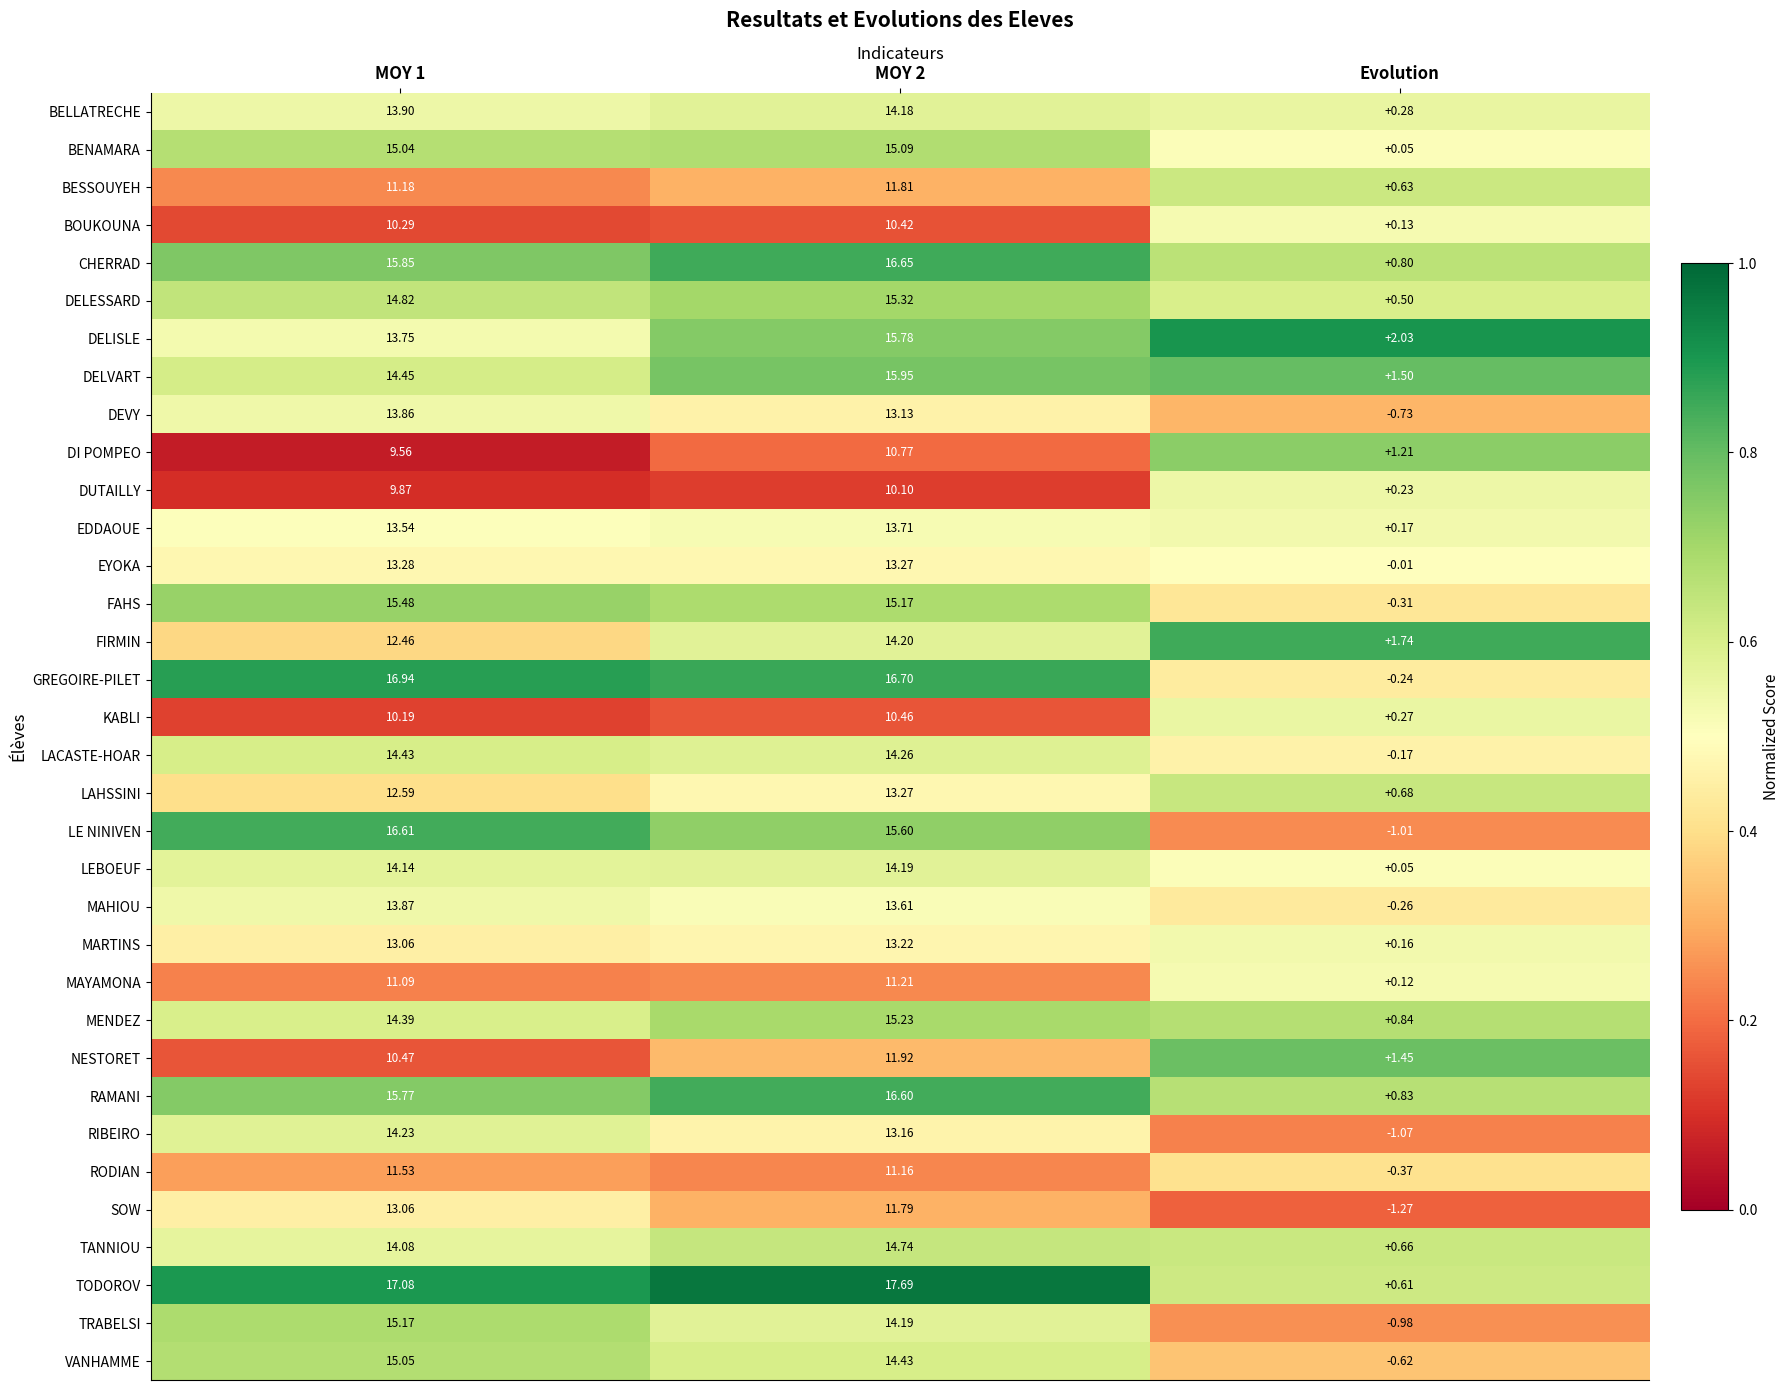

Rank the series by their maximum value, from lowest to highest.

DUTAILLY, BOUKOUNA, KABLI, DI POMPEO, MAYAMONA, RODIAN, BESSOUYEH, NESTORET, SOW, MARTINS, LAHSSINI, EYOKA, EDDAOUE, DEVY, MAHIOU, BELLATRECHE, LEBOEUF, FIRMIN, RIBEIRO, LACASTE-HOAR, TANNIOU, VANHAMME, BENAMARA, TRABELSI, MENDEZ, DELESSARD, FAHS, DELISLE, DELVART, RAMANI, LE NINIVEN, CHERRAD, GREGOIRE-PILET, TODOROV